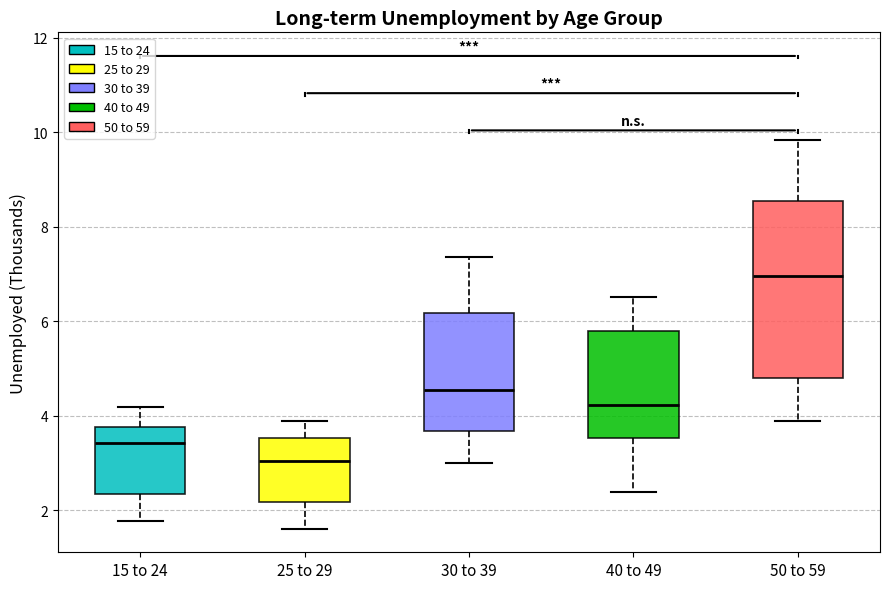

Reading left to right, transcribe this box plot: for each box, give where its median line is, the range the box spans, and where its two whiskers end, as read against the y-axis. The values are not printed on the chart, so give them approximately, as read against the axis.

15 to 24: median 3.4, box 2.4 to 3.8, whiskers 1.8 to 4.2
25 to 29: median 3.0, box 2.2 to 3.6, whiskers 1.6 to 3.8
30 to 39: median 4.6, box 3.6 to 6.2, whiskers 3.0 to 7.4
40 to 49: median 4.2, box 3.6 to 5.8, whiskers 2.4 to 6.6
50 to 59: median 7.0, box 4.8 to 8.6, whiskers 3.8 to 9.8